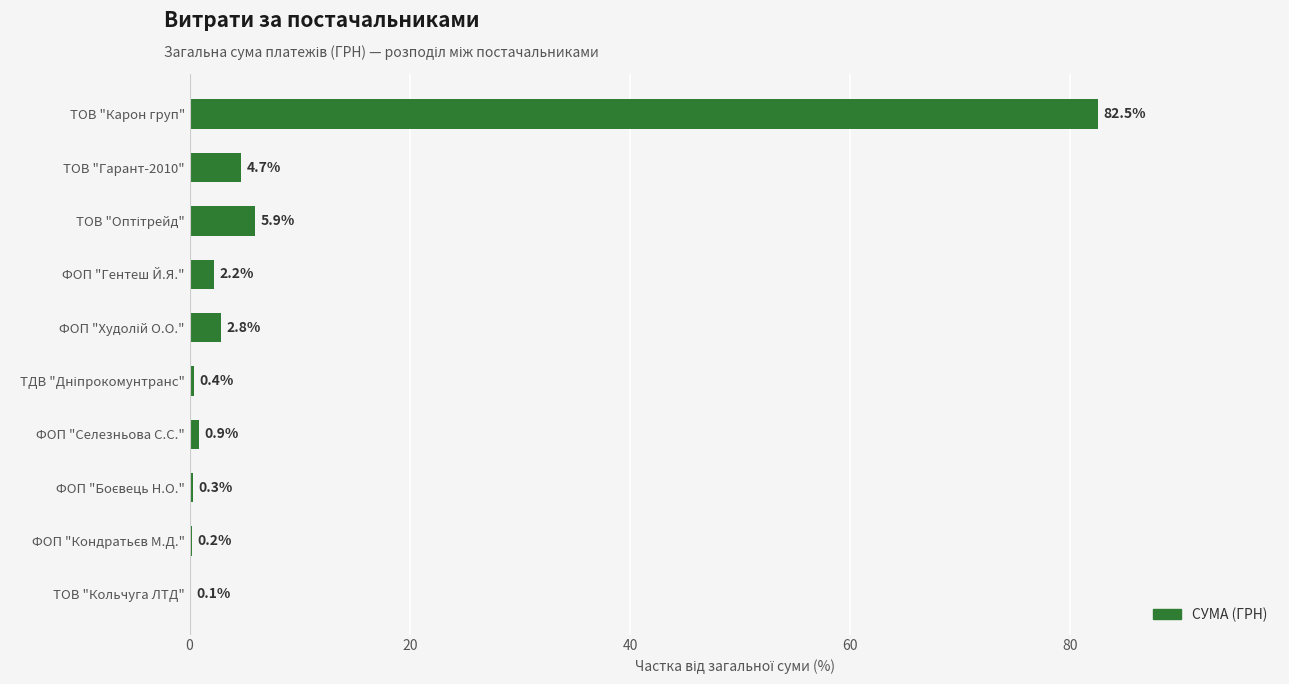

Which label corresponds to the largest value in the chart?

ТОВ "Карон груп"